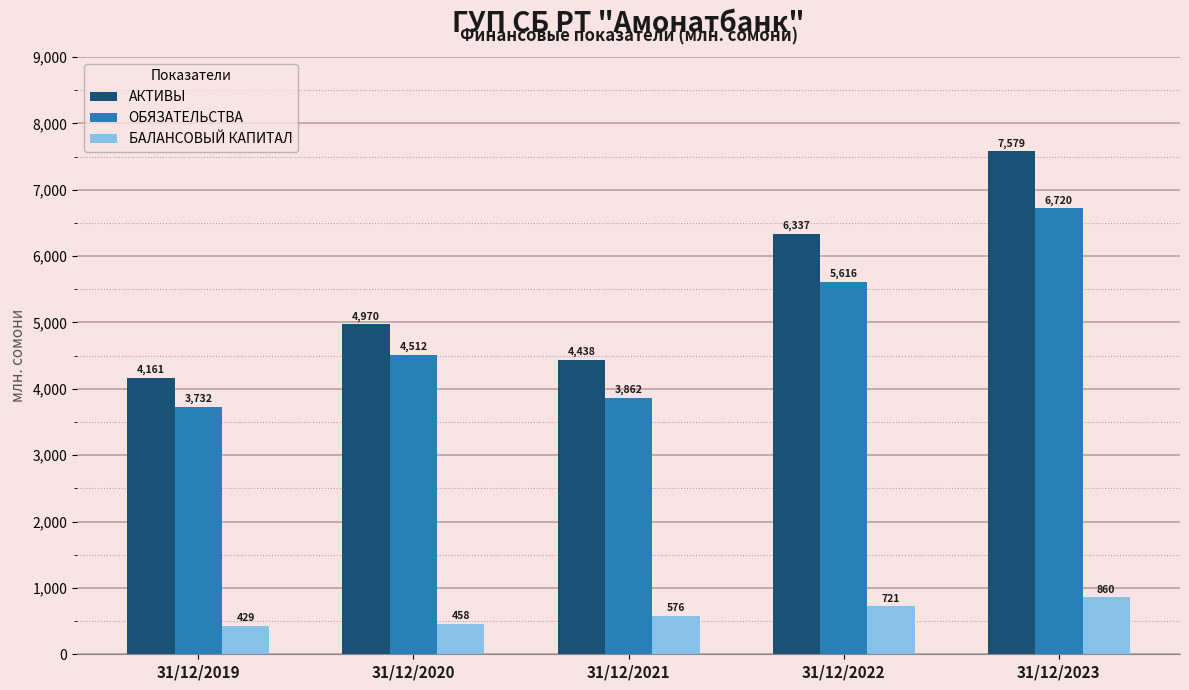

What is the difference between the highest and lowest values at 31/12/2020?

4511.6